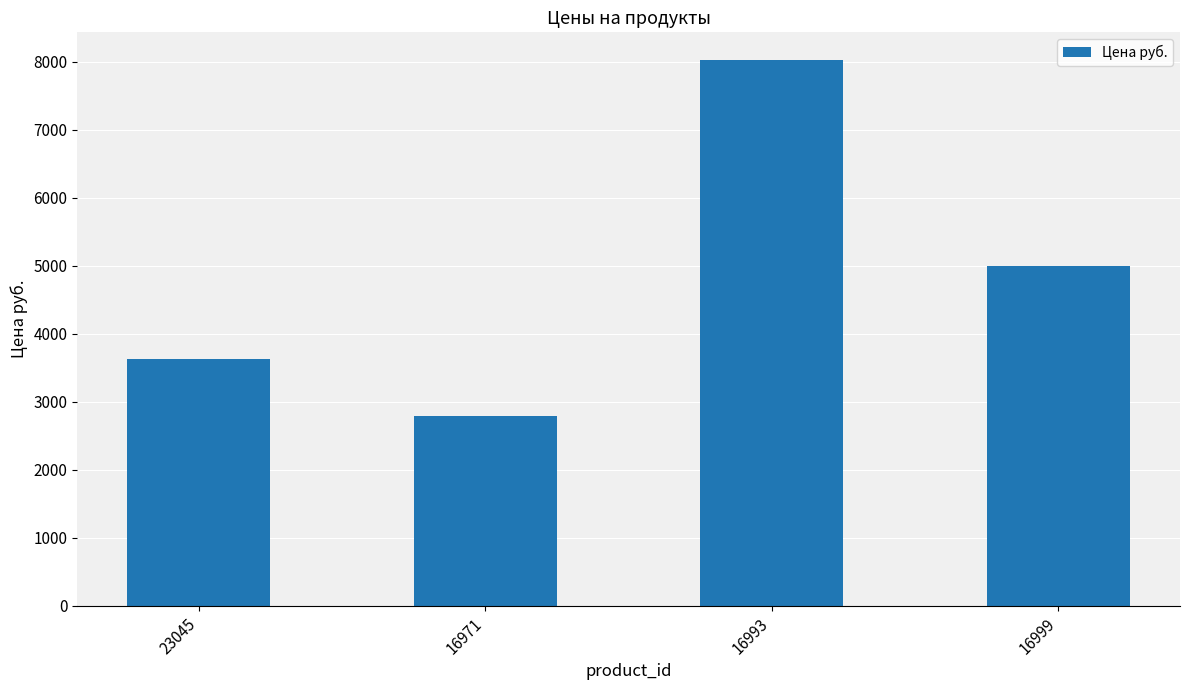

True or false: the data shows 659.5 at 16971.

False